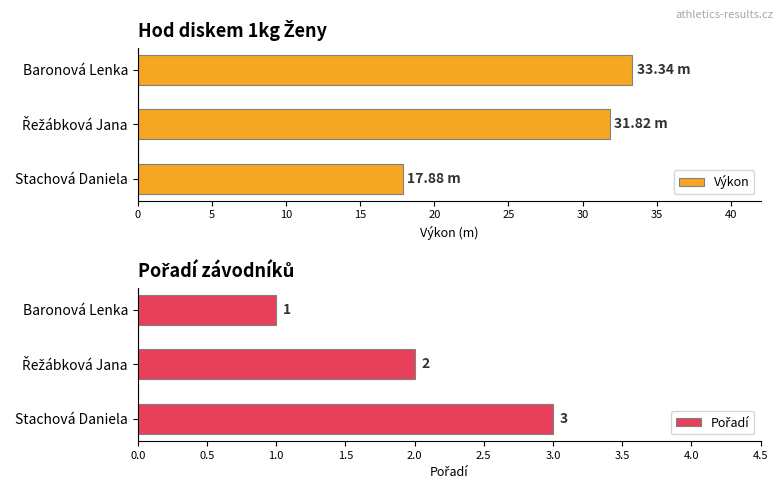

What is the sum of all Výkon values?

83.0